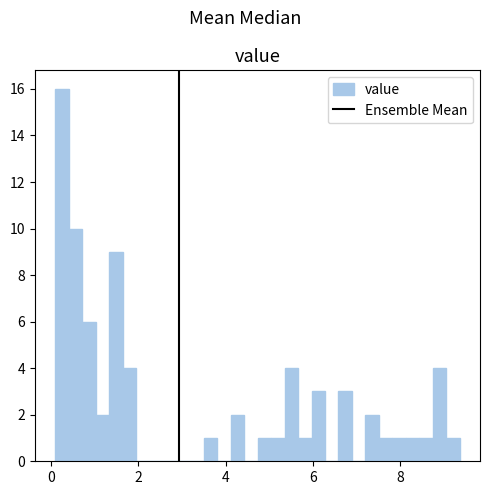

Read against the x-axis, roughly where is the centre of the tallest bar?

0.2